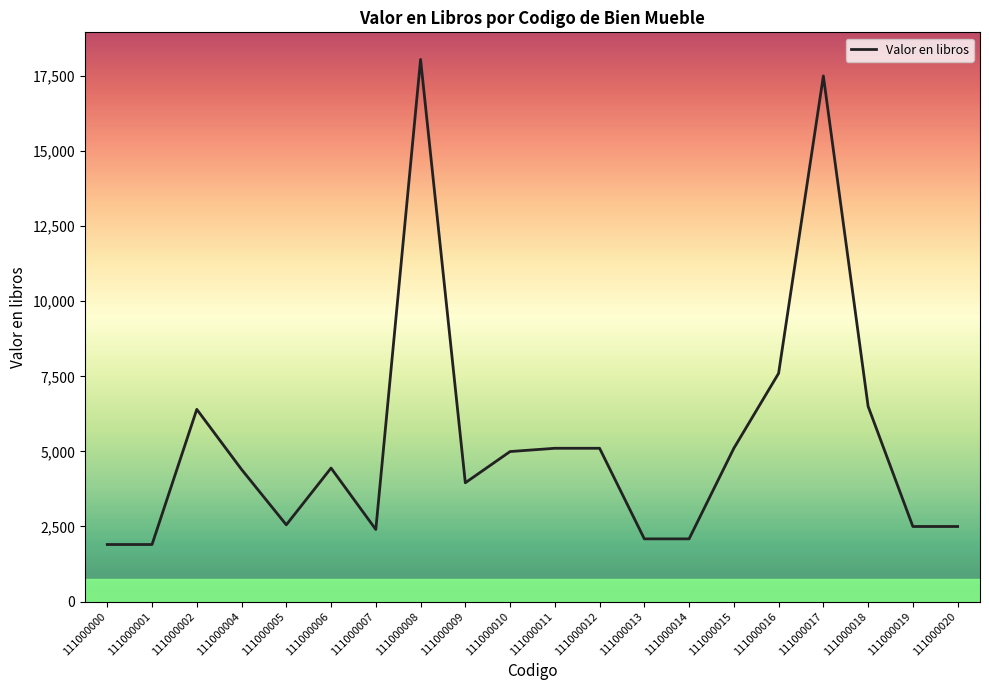

Is this an area chart (filled region under the line)?

No